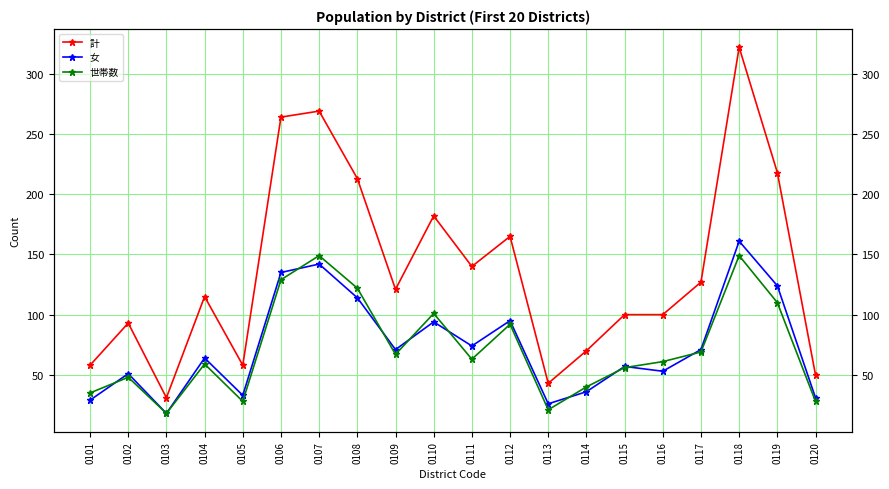

Which series ends up on top after the final intersection of 女 and 世帯数?

女